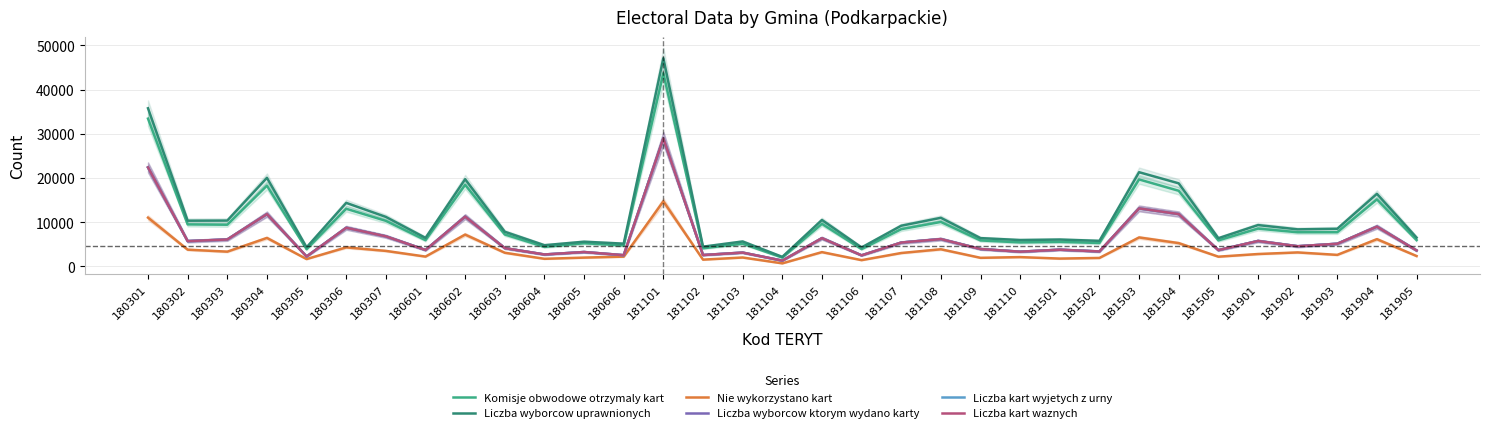

How many lines are shown in the chart?

6